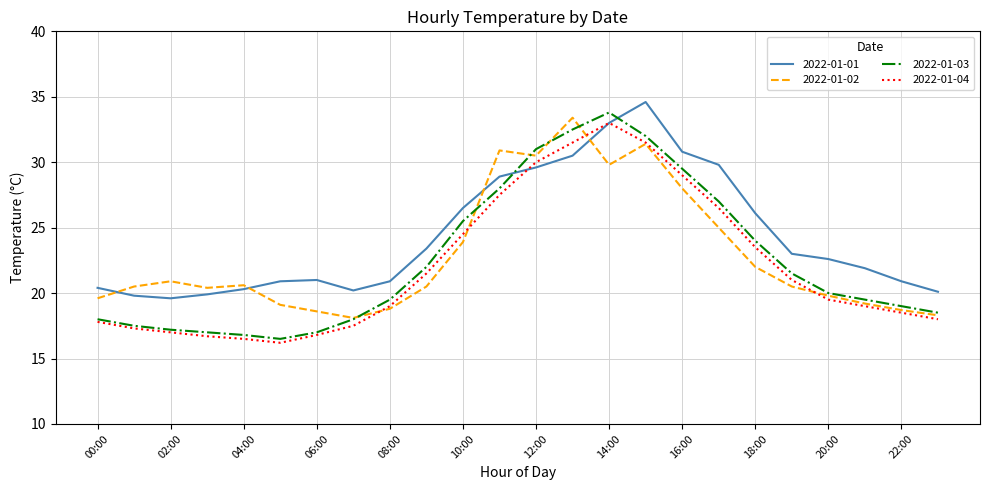

True or false: 2022-01-01 and 2022-01-03 cross at least once.

True